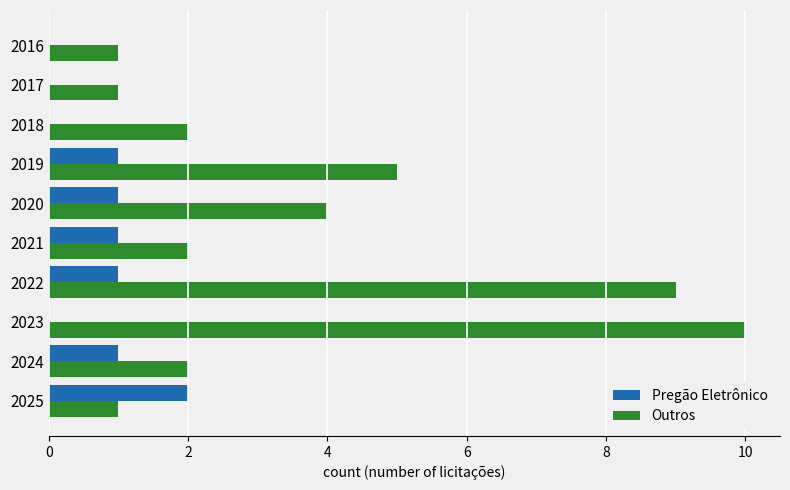

What is the sum of the Outros values at 2024 and 2022?

11